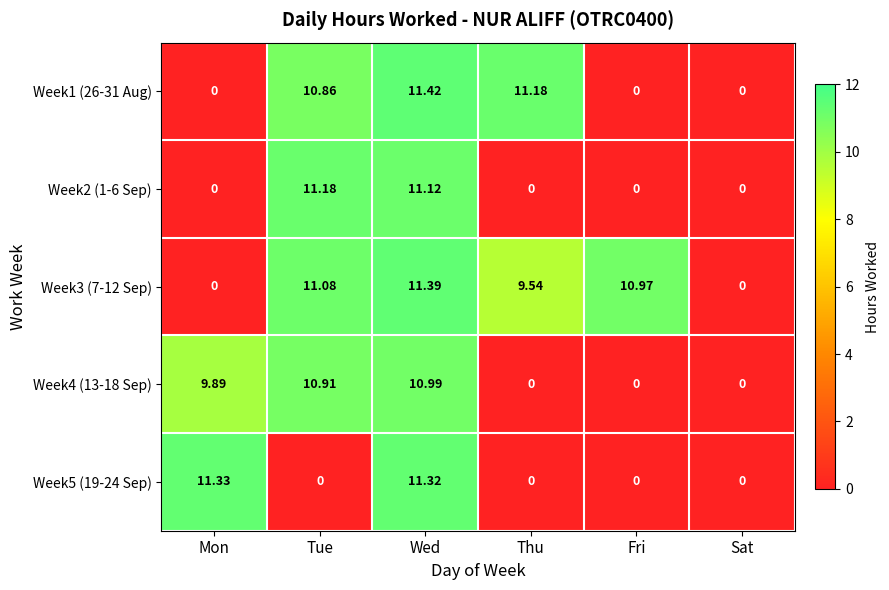

Where does the Week1 (26-31 Aug) series first go above 10?

Tue